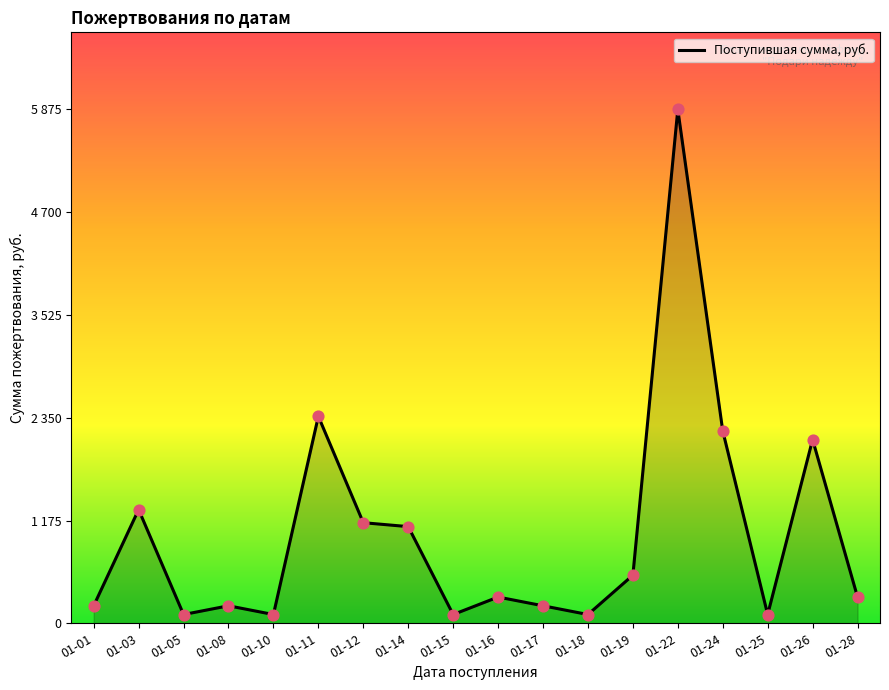

What is the change in value from 01-11 to 01-16?

-2066